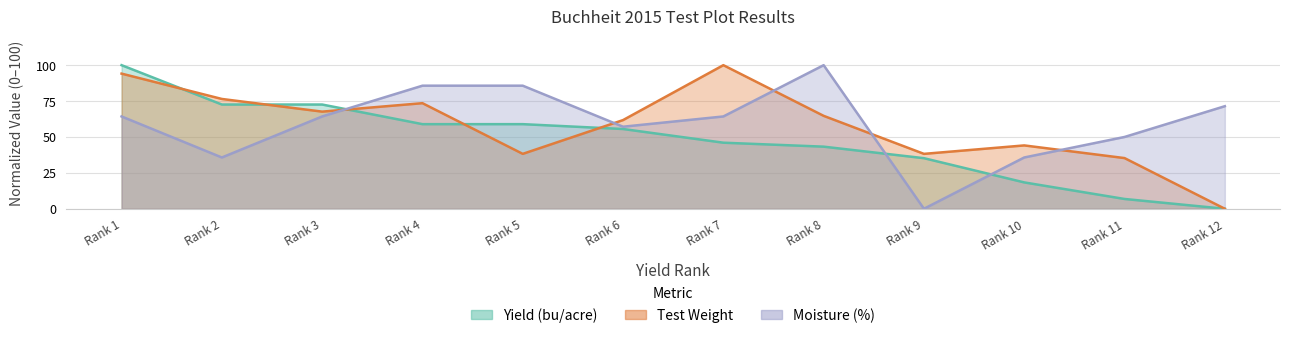

What is the difference between the Yield (bu/acre) values at Rank 6 and Rank 4?

3.4